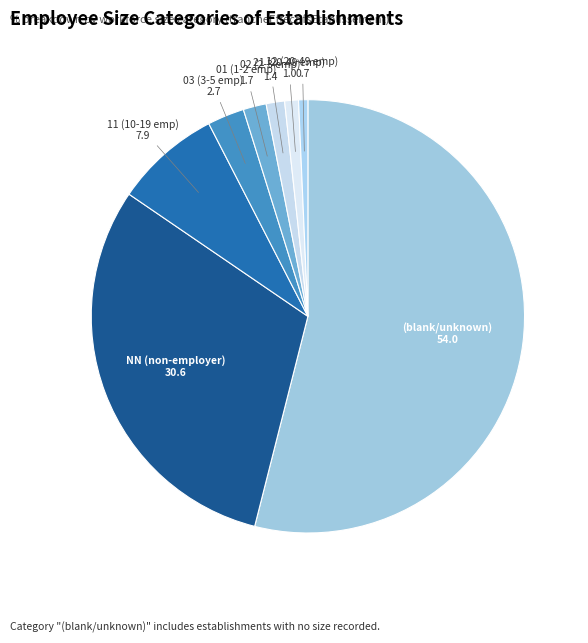

Does 02 (2-3 emp) represent more than half of the total?

No